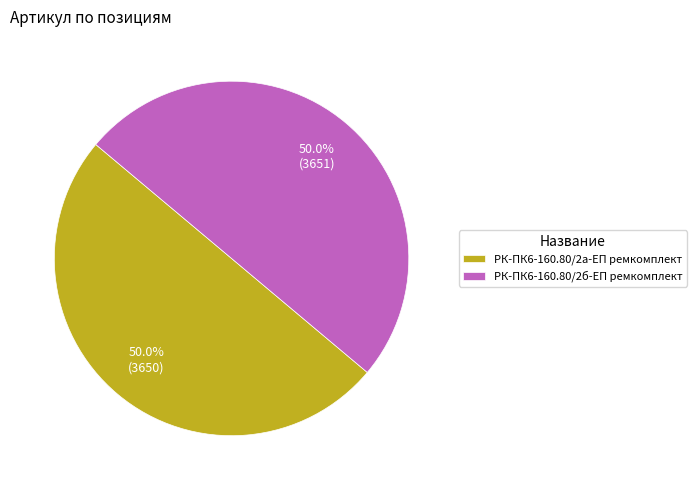

What percentage is the РК-ПК6-160.80/2б-ЕП ремкомплект slice, to the nearest percent?

50%